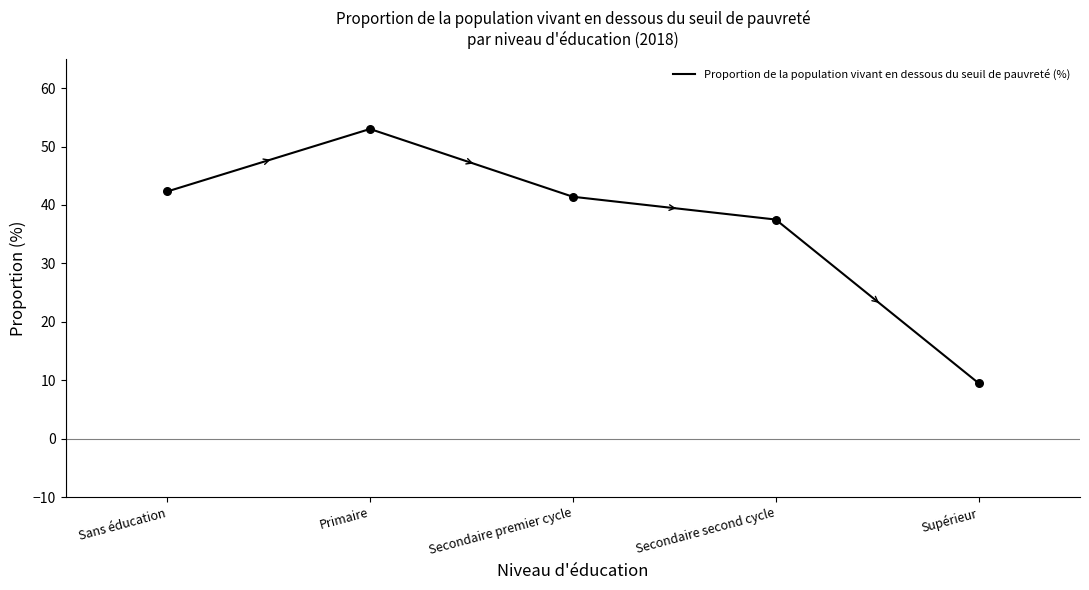

What is the change in value from Sans éducation to Primaire?

+10.7